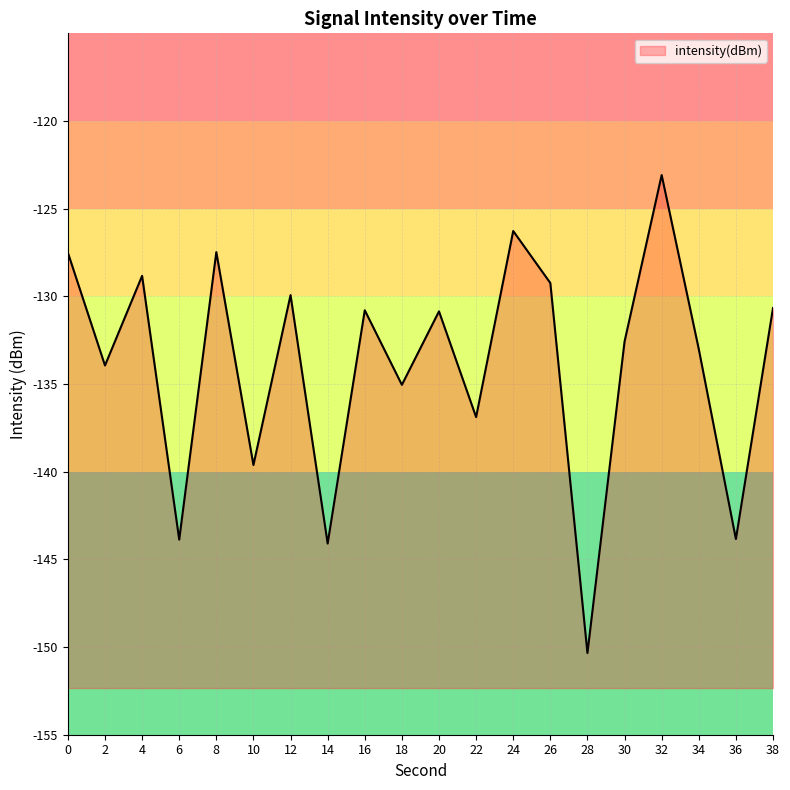

Reading left to right, list all the values displayed in this chart.

-127.5	-133.9	-128.8	-143.9	-127.5	-139.6	-129.9	-144.1	-130.8	-135.0	-130.9	-136.9	-126.3	-129.2	-150.3	-132.6	-123.1	-133.0	-143.8	-130.7